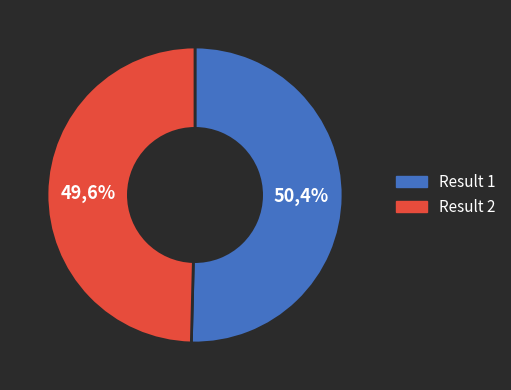

How many segments does this pie chart have?

2